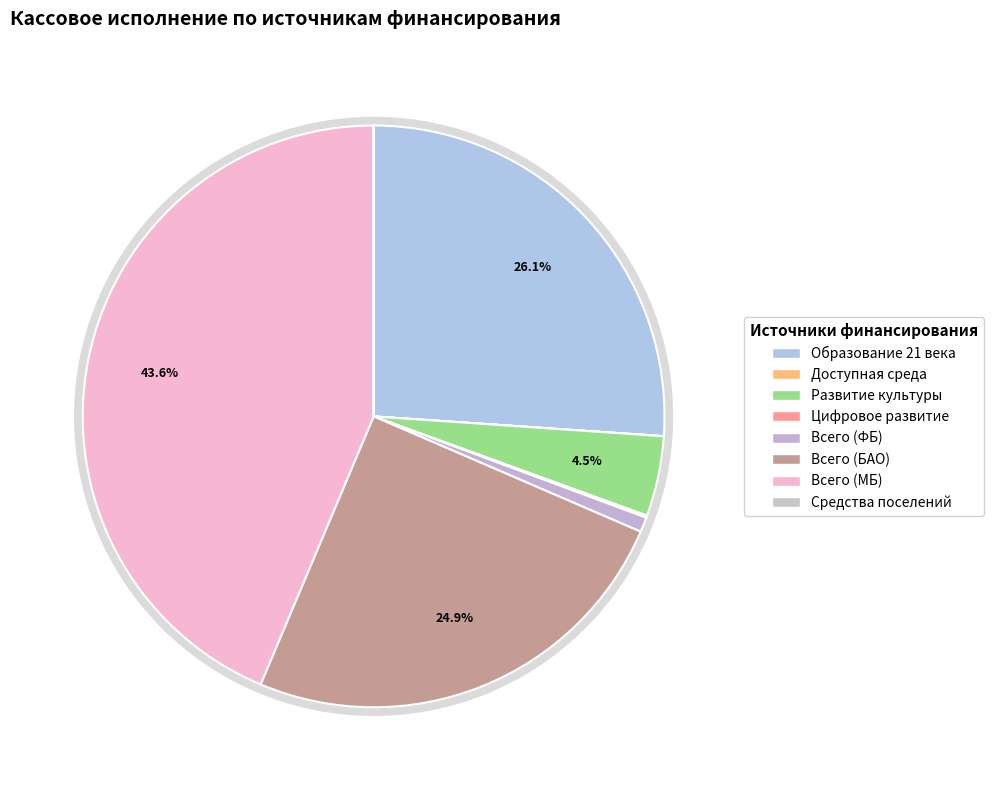

True or false: Образование 21 века на 2019-2024 годы accounts for 31% of the total.

False